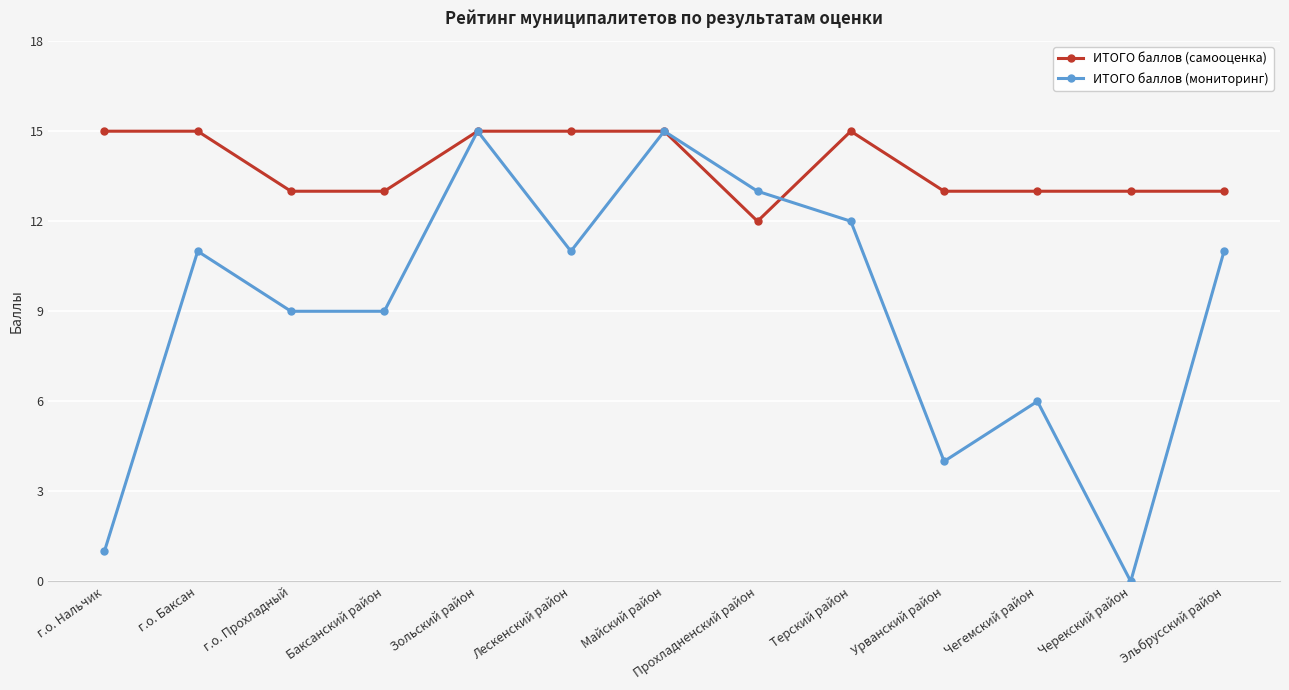

At г.о. Баксан, list the series in order from smallest to largest.

ИТОГО баллов (мониторинг), ИТОГО баллов (самооценка)